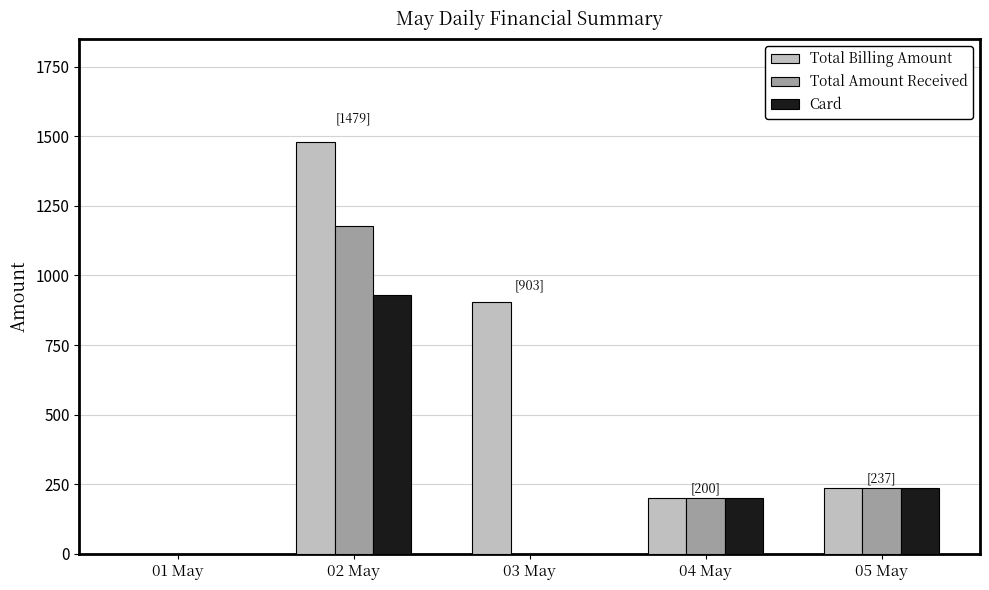

How many series are shown in this chart?

3